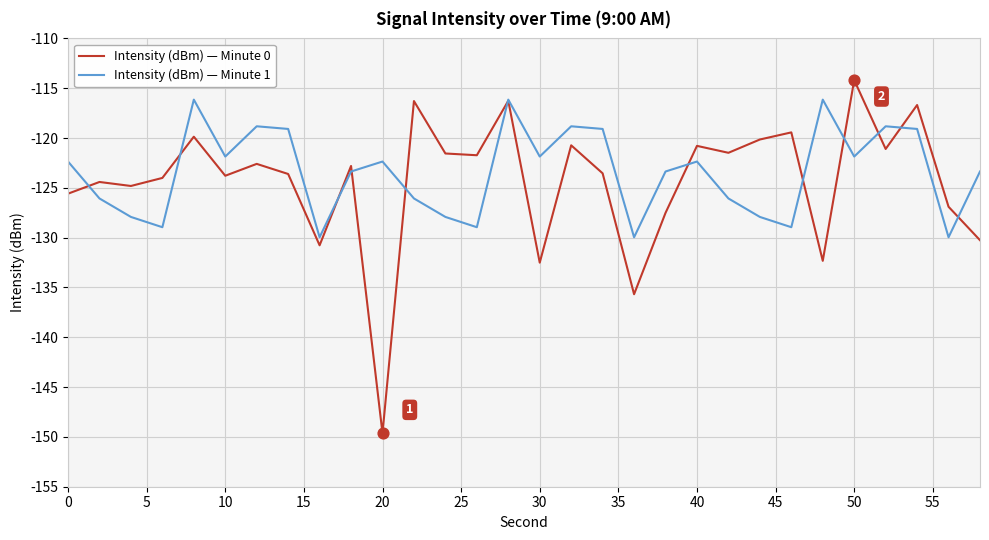

What are all the series names shown in the legend?

Intensity (dBm) — Minute 0, Intensity (dBm) — Minute 1